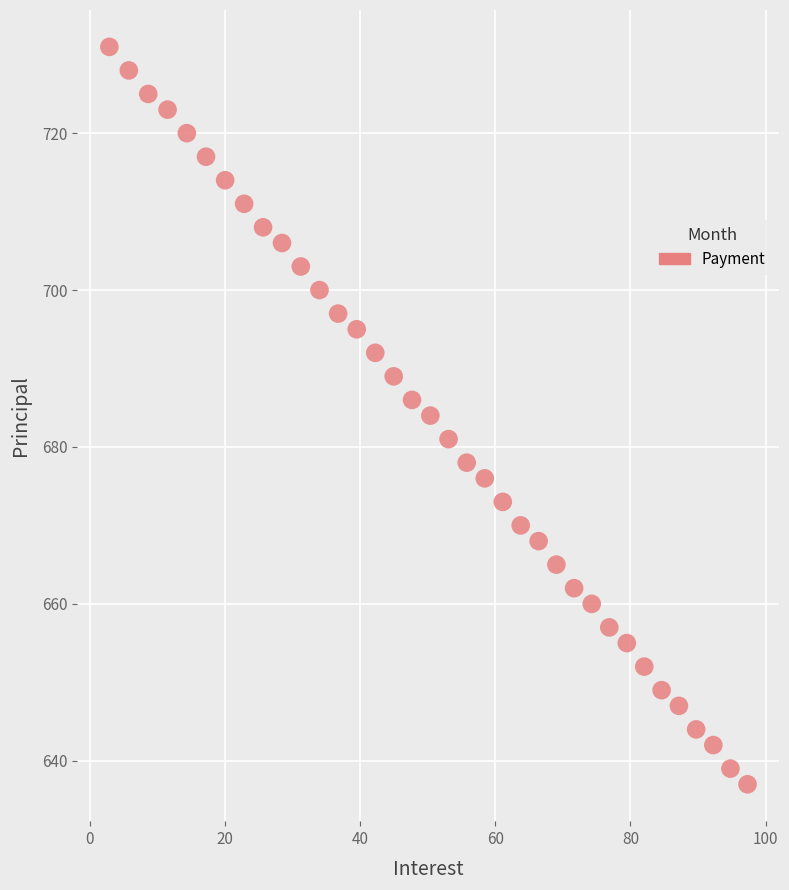

What is the range of Y values (max minus min)?

94